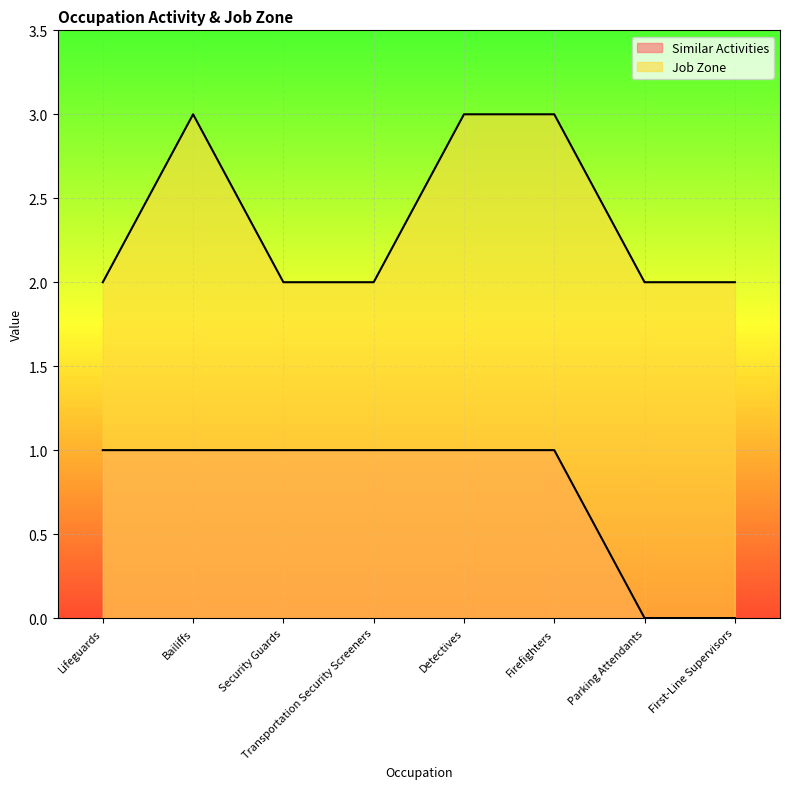

What is the spread (max minus min) of values at Parking Attendants?

2